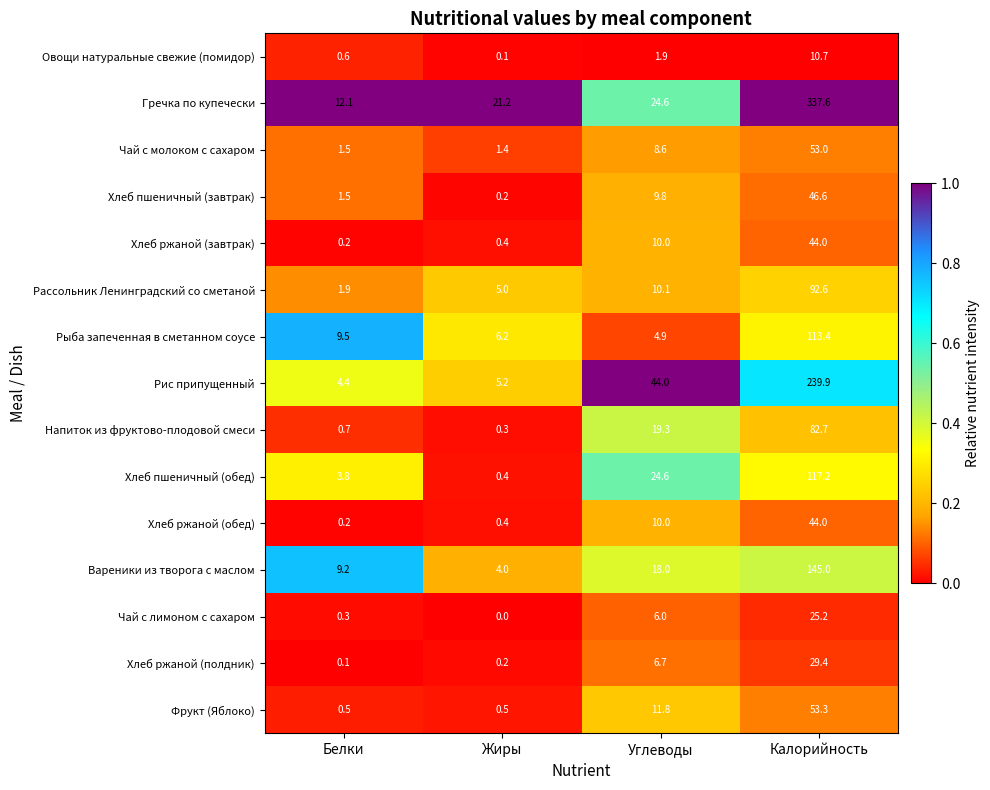

What is the total value across all series at Жиры?

45.5